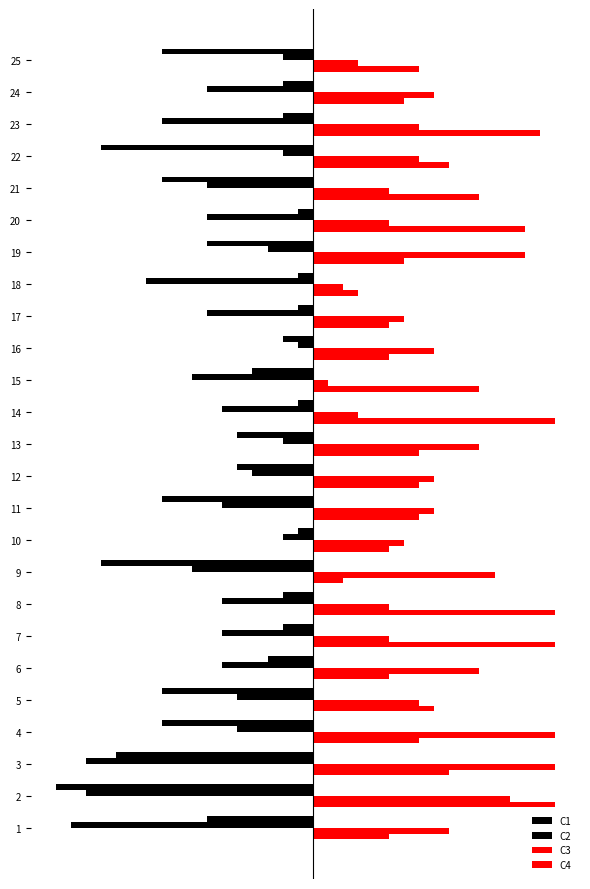

Are the bars horizontal?

Yes